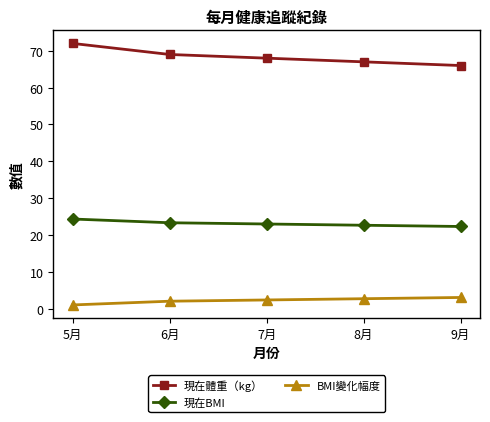

Reading left to right, list all the values displayed in this chart.

現在體重（kg）: 72.0	69.0	68.0	67.0	66.0
現在BMI: 24.3	23.3	23.0	22.6	22.3
BMI變化幅度: 1.0	2.0	2.4	2.7	3.0